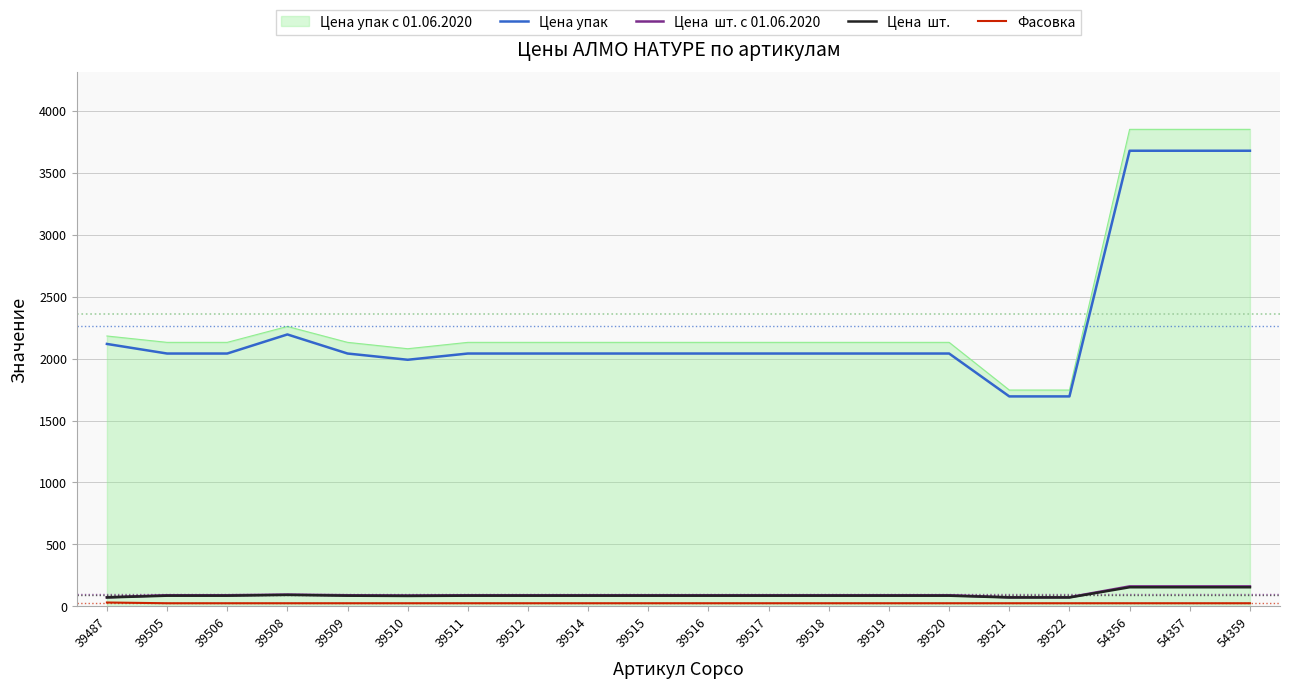

Does the chart have visible grid lines?

Yes